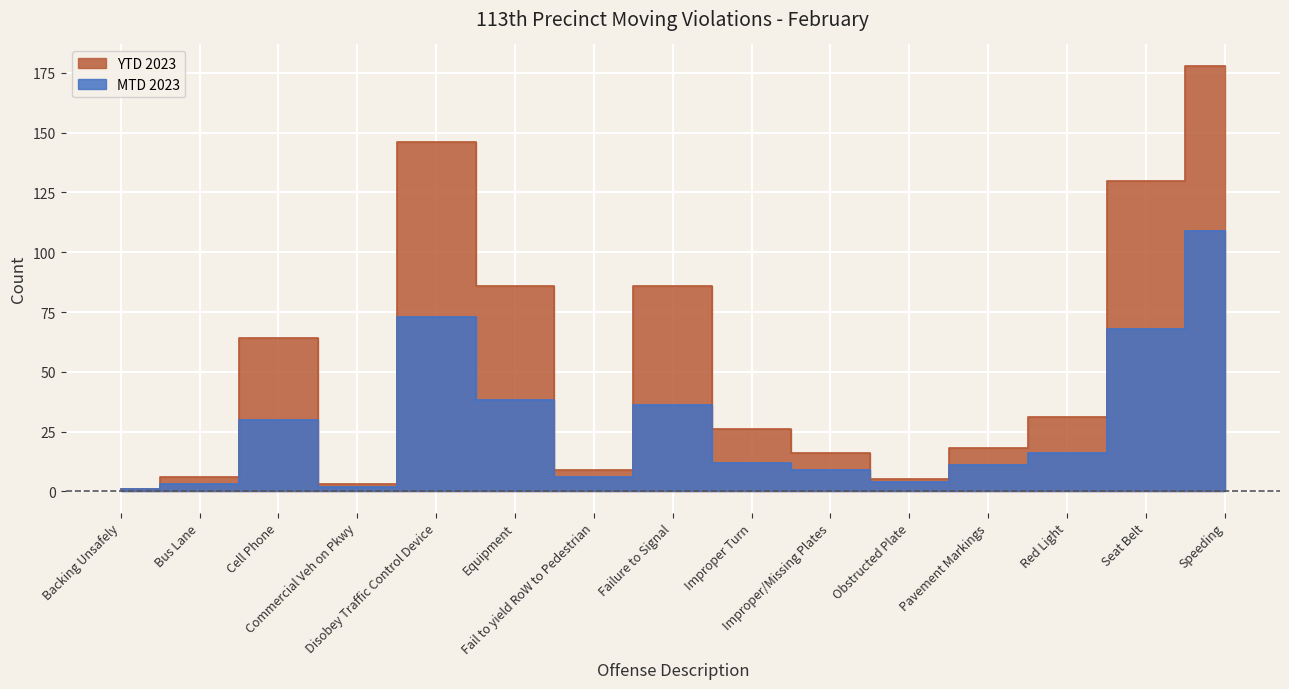

What is the highest value of the MTD 2023 series?

109